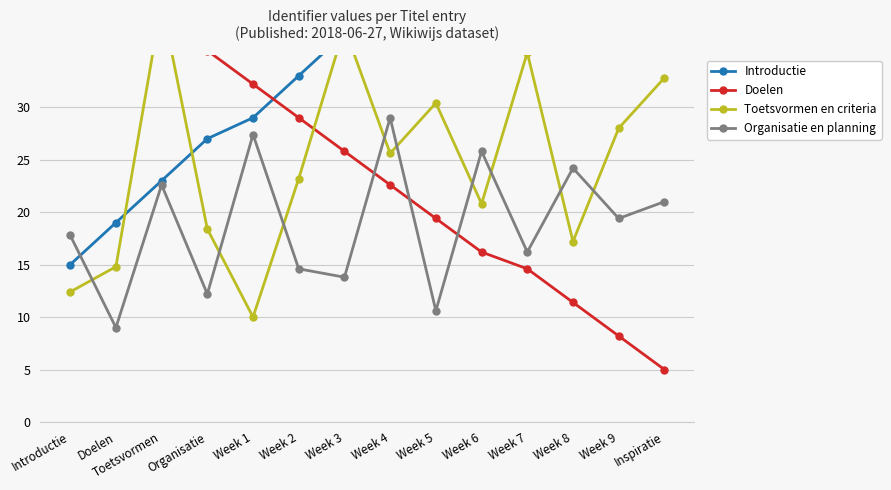

Reading left to right, transcribe all the data shown in this chart.

Introductie: Introductie=15.0	Doelen=19.0	Toetsvormen=23.0	Organisatie=27.0	Week 1=29.0	Week 2=33.0	Week 3=37.0	Week 4=41.0	Week 5=45.0	Week 6=49.0	Week 7=53.0	Week 8=57.0	Week 9=61.0	Inspiratie=65.0
Doelen: Introductie=45.0	Doelen=41.8	Toetsvormen=38.6	Organisatie=35.4	Week 1=32.2	Week 2=29.0	Week 3=25.8	Week 4=22.6	Week 5=19.4	Week 6=16.2	Week 7=14.6	Week 8=11.4	Week 9=8.2	Inspiratie=5.0
Toetsvormen en criteria: Introductie=12.4	Doelen=14.8	Toetsvormen=40.0	Organisatie=18.4	Week 1=10.0	Week 2=23.2	Week 3=37.6	Week 4=25.6	Week 5=30.4	Week 6=20.8	Week 7=35.2	Week 8=17.2	Week 9=28.0	Inspiratie=32.8
Organisatie en planning: Introductie=17.8	Doelen=9.0	Toetsvormen=22.6	Organisatie=12.2	Week 1=27.4	Week 2=14.6	Week 3=13.8	Week 4=29.0	Week 5=10.6	Week 6=25.8	Week 7=16.2	Week 8=24.2	Week 9=19.4	Inspiratie=21.0